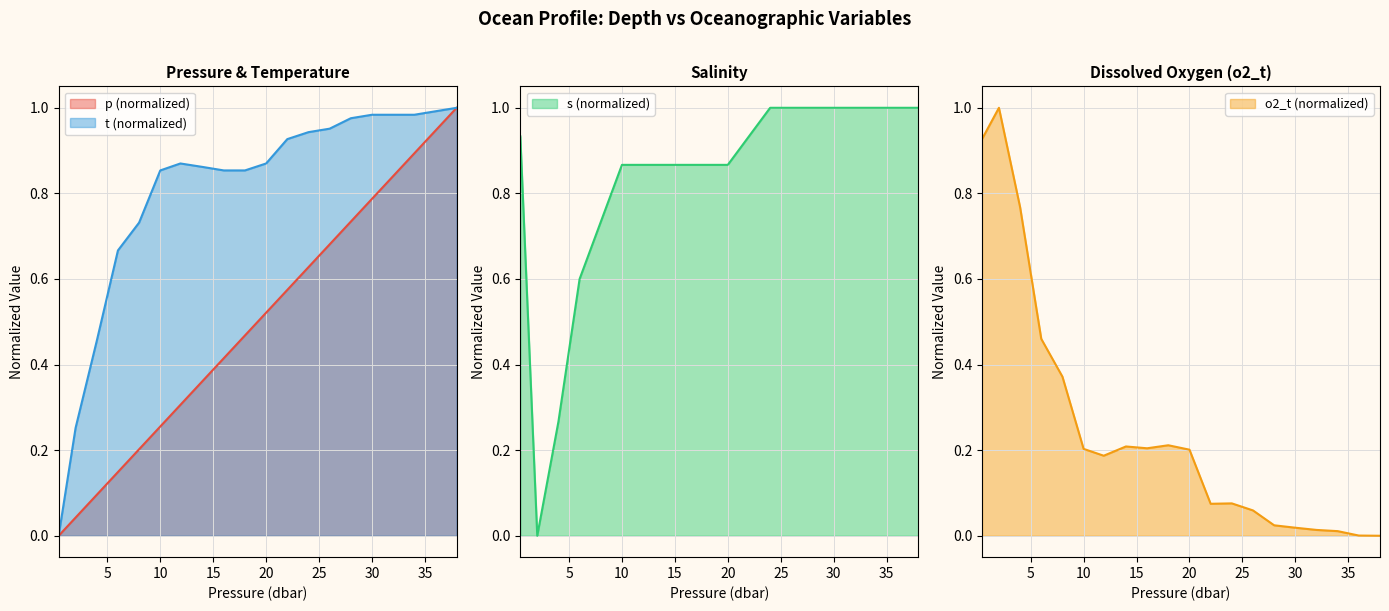

List the series in order of their peak value, highest first.

p, t, s, o2_t